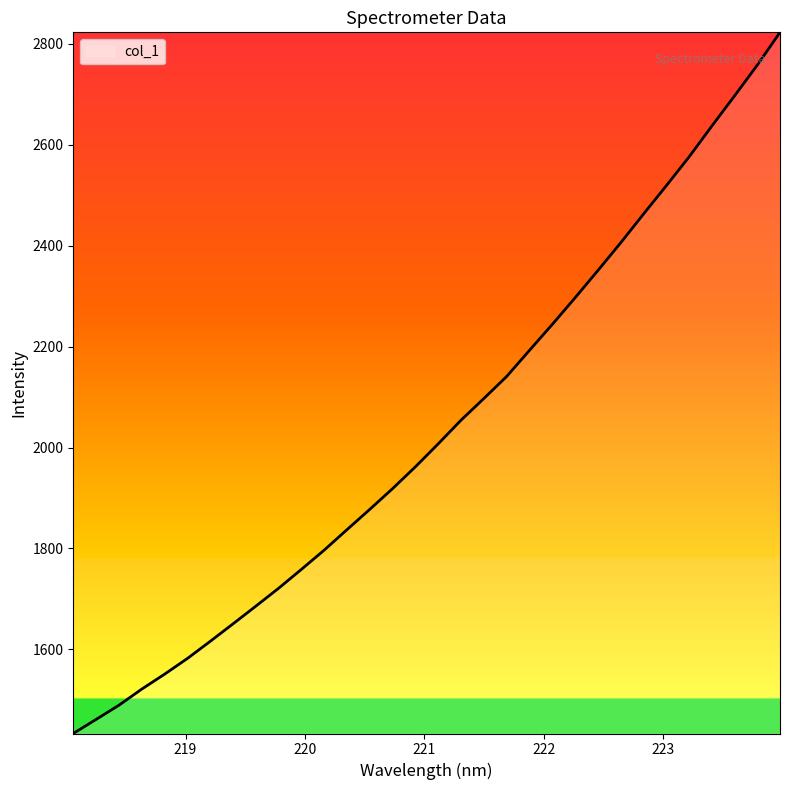

What is the minimum value shown in the chart?

1433.0